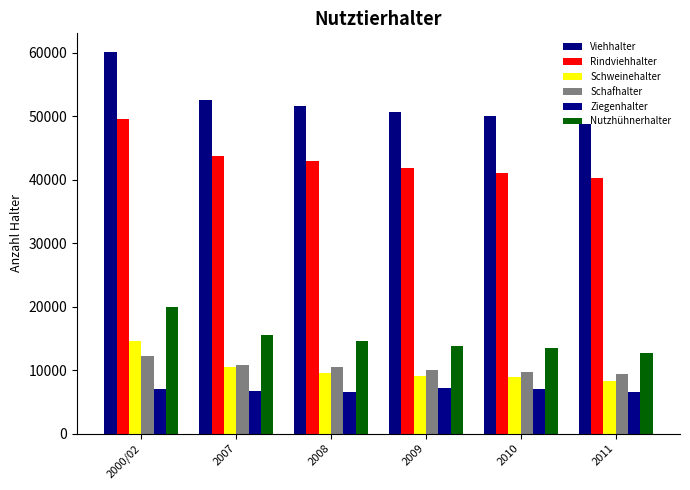

Reading left to right, list all the values displayed in this chart.

Viehhalter: 60042	52527	51640	50714	50018	48706
Rindviehhalter: 49598	43722	42937	41903	41095	40309
Schweinehalter: 14656	10416	9564	9126	8848	8324
Schafhalter: 12158	10805	10541	10035	9779	9428
Ziegenhalter: 6977	6638	6613	7190	6976	6612
Nutzhühnerhalter: 19943	15529	14660	13784	13500	12753